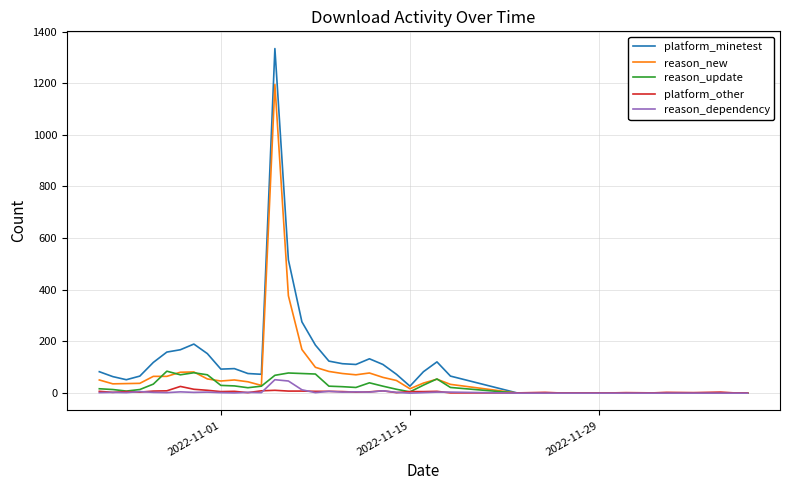

Which series has the largest range (max minus min)?

platform_minetest